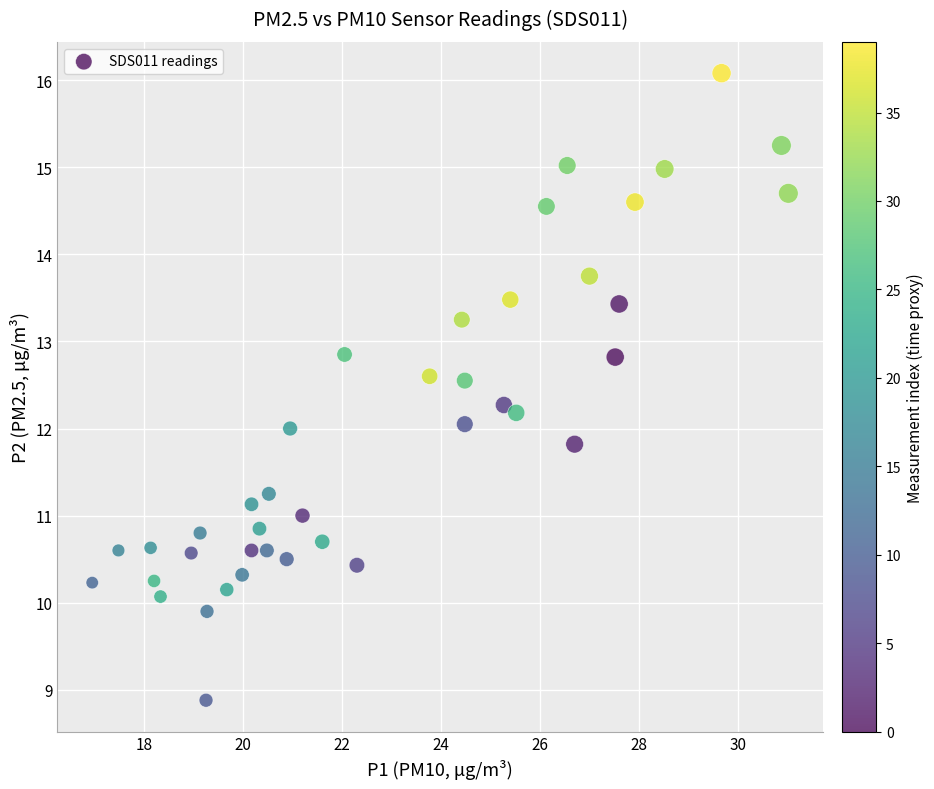

What is the range of X values (max minus min)?

14.1